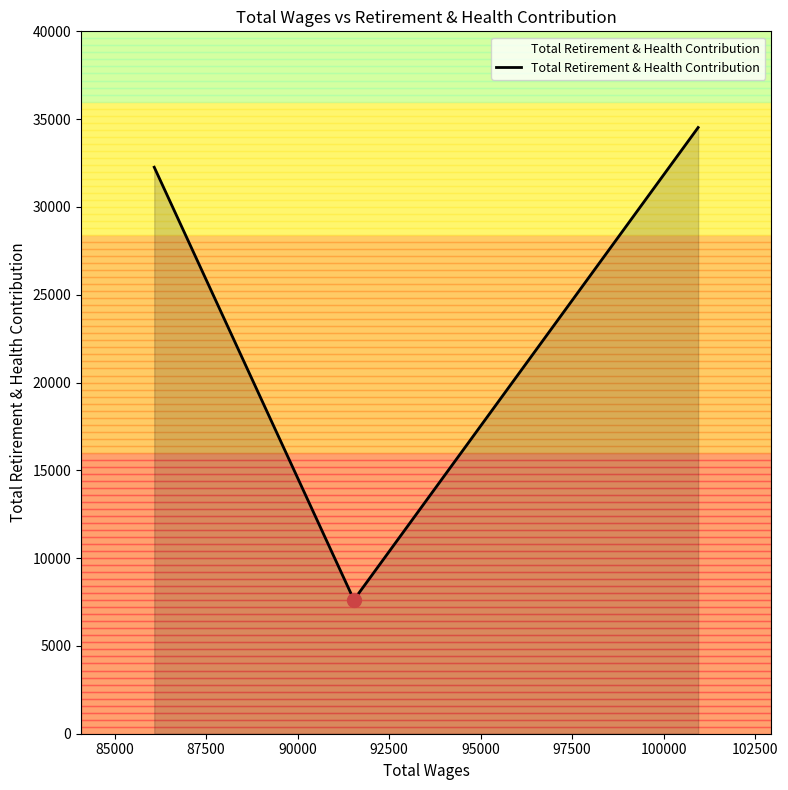

What is the difference between the maximum and minimum values?

26901